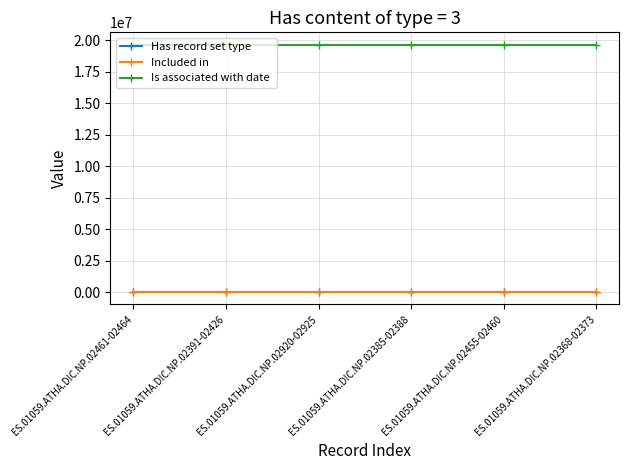

What is the label of the 3rd point from the right?

ES.01059.ATHA.DIC.NP.02385-02388